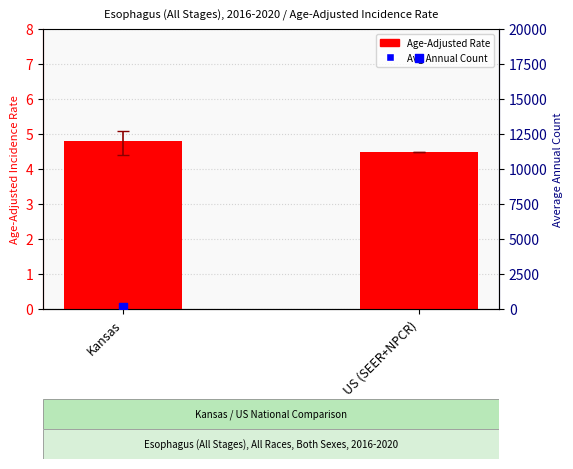

Which series reaches the minimum Y coordinate?

Age-Adjusted Rate